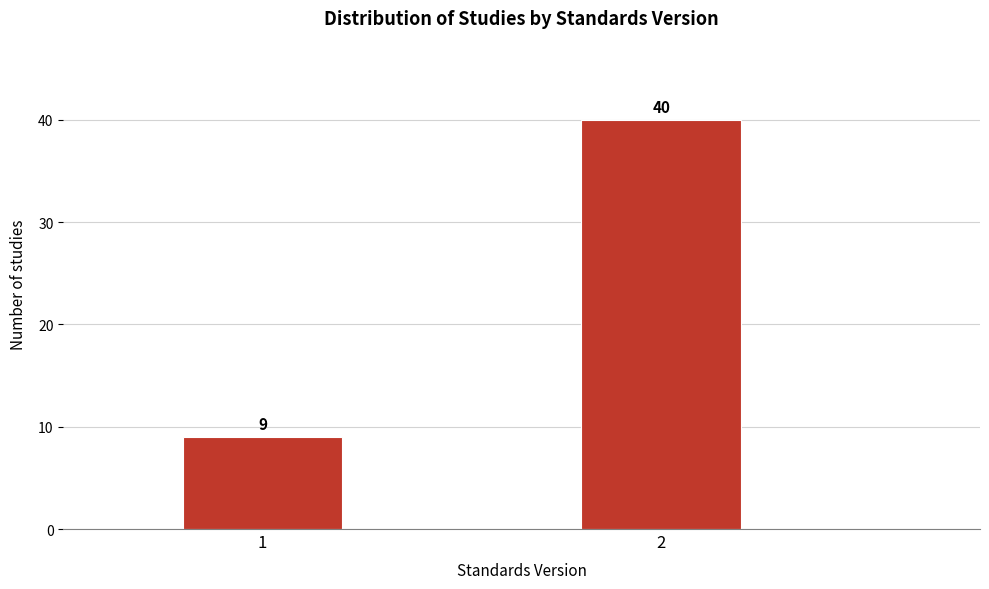

Reading right to left, extract all data points from this chart.

40	9